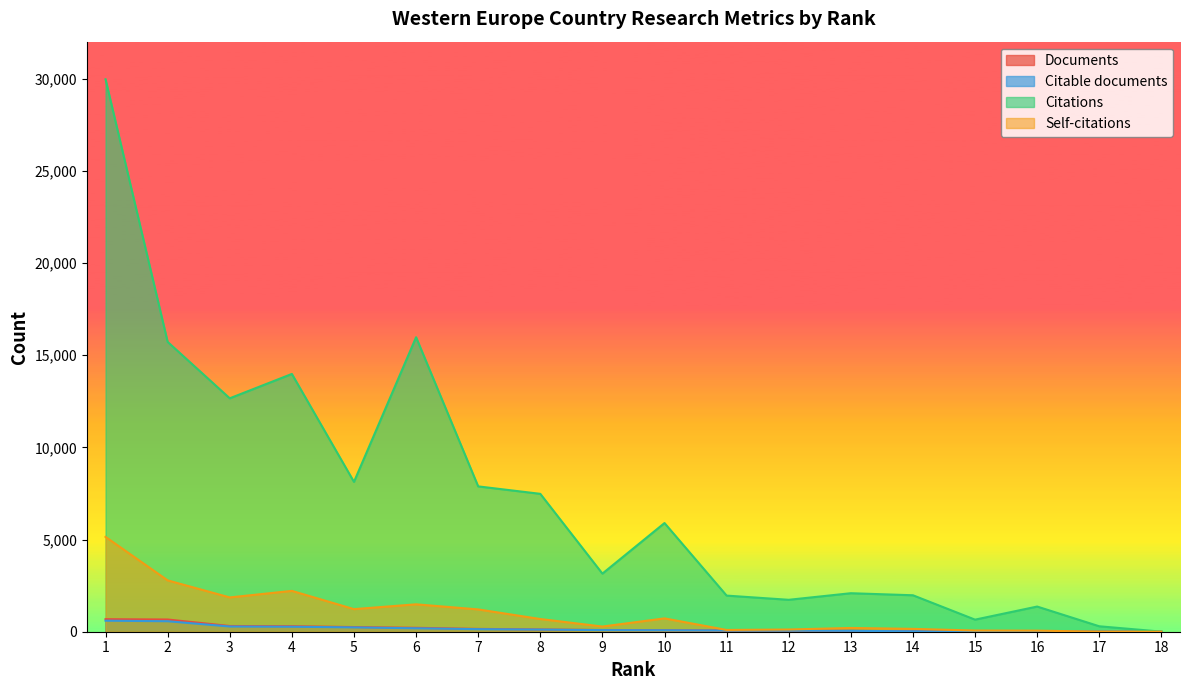

Reading left to right, what are all the values shown in this chart?

Documents: 680	663	310	299	253	212	153	122	93	85	68	66	49	25	21	12	4	1
Citable documents: 598	569	283	271	235	186	139	117	87	79	65	61	48	24	14	12	4	1
Citations: 29960	15718	12659	13980	8127	15971	7882	7478	3151	5894	1959	1731	2088	1977	655	1365	295	5
Self-citations: 5143	2785	1860	2215	1225	1486	1210	689	281	723	96	120	204	155	64	58	3	2